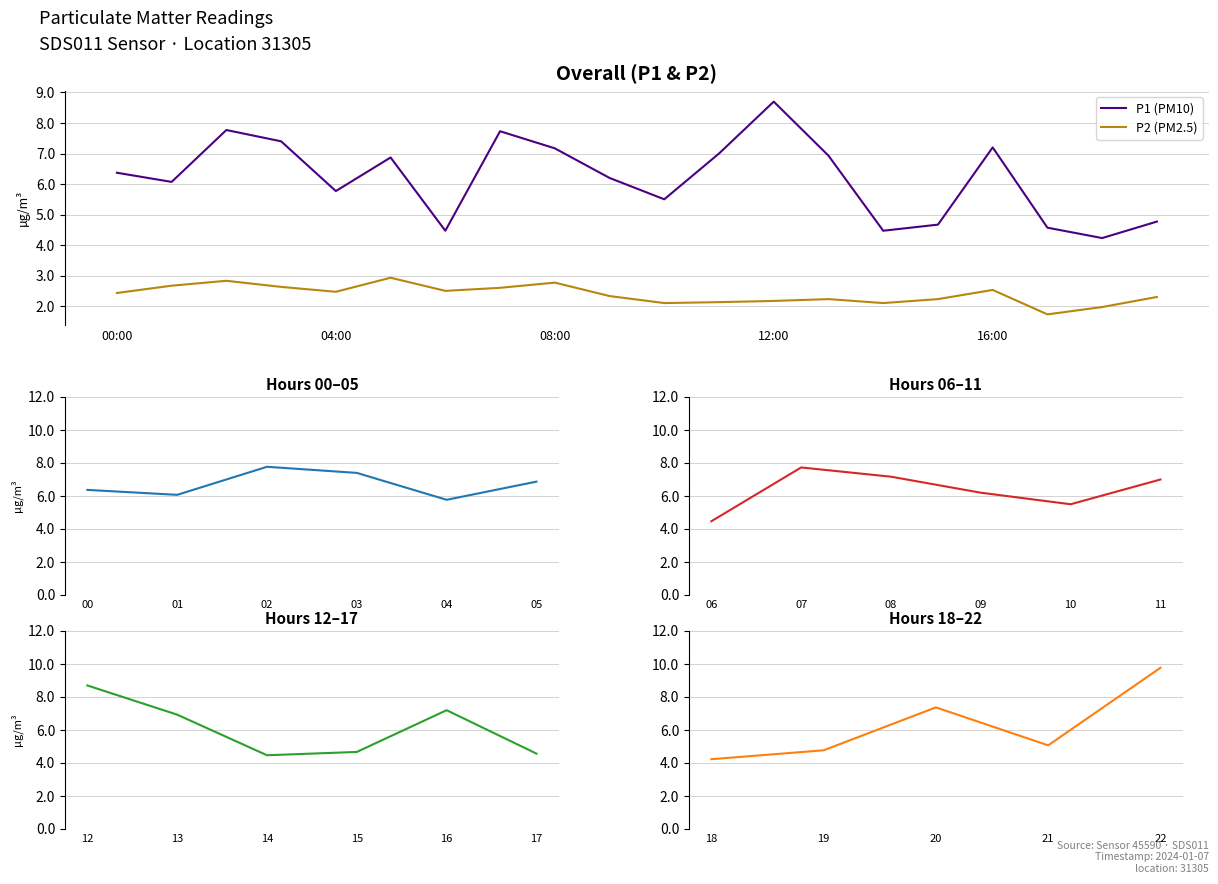

Rank the series at 19:00 from lowest to highest value.

P2, P1